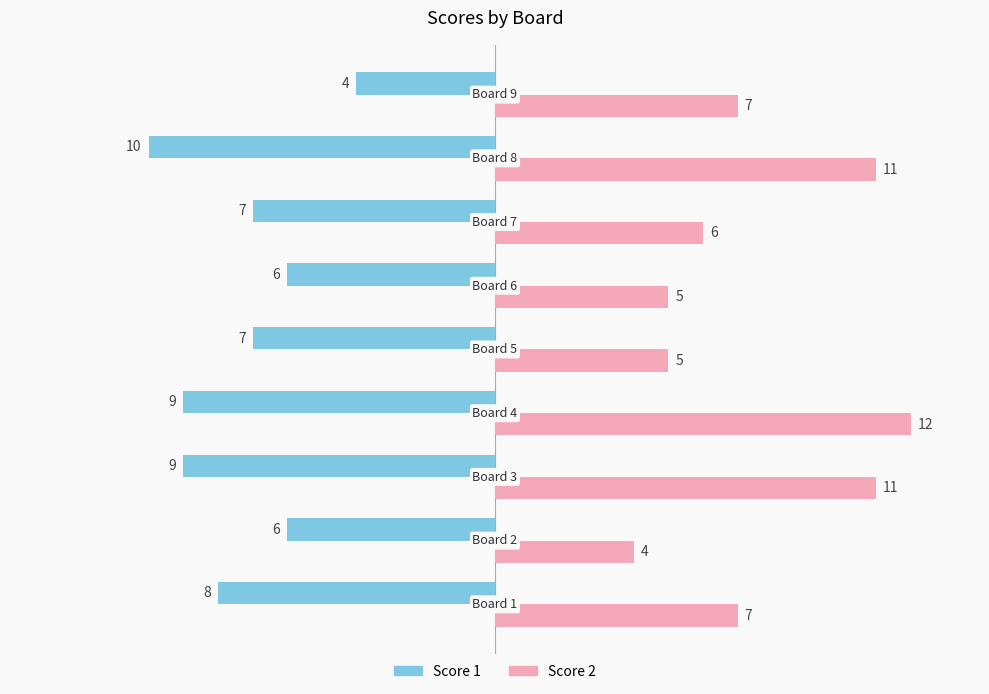

Which series has the largest total across all categories?

Score 2